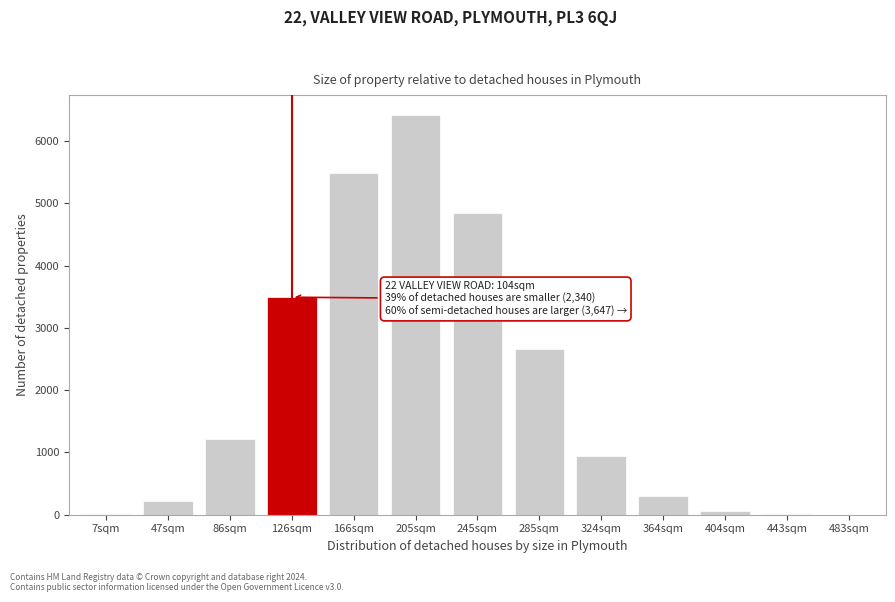

Approximately how many times larger is the value at 126sqm compared to 285sqm?

1.3